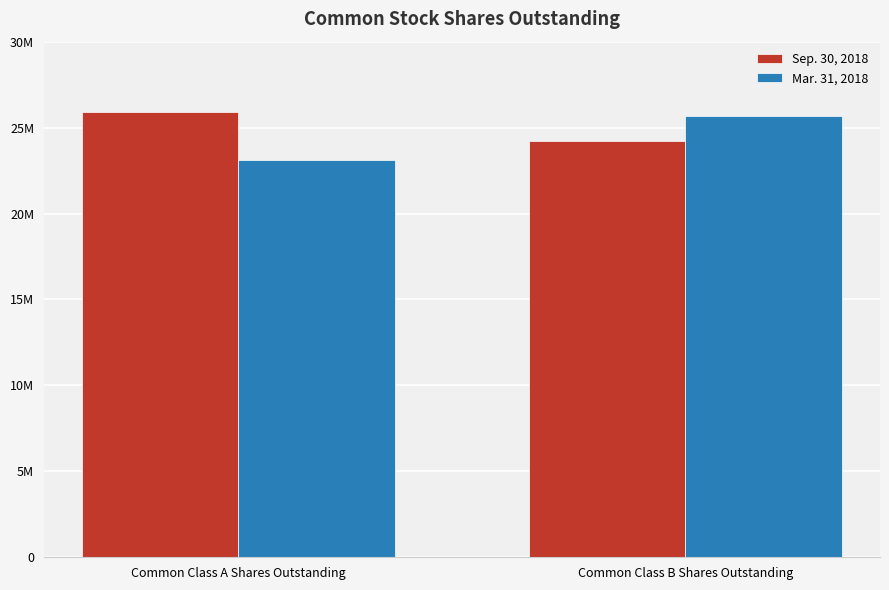

Which series changed the most between Common Class A Shares Outstanding and Common Class B Shares Outstanding?

Mar. 31, 2018